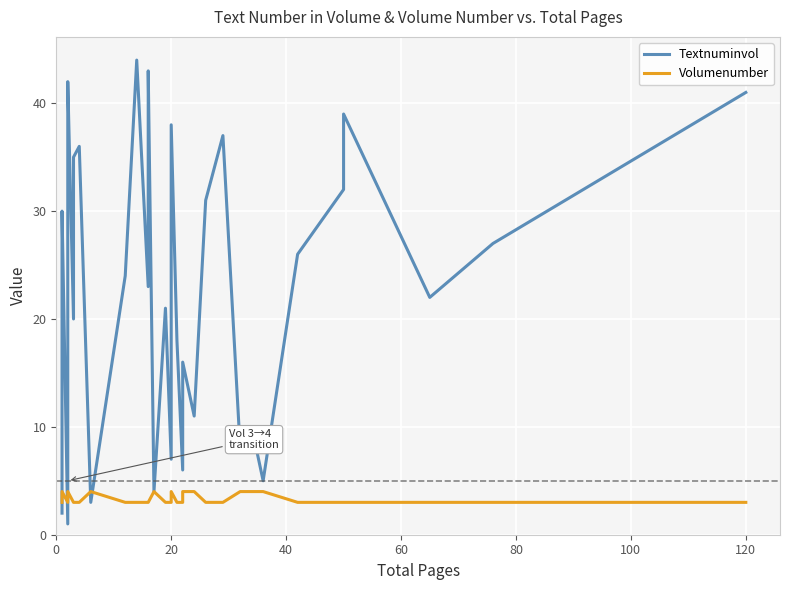

Which series has the largest total across all categories?

Textnuminvol